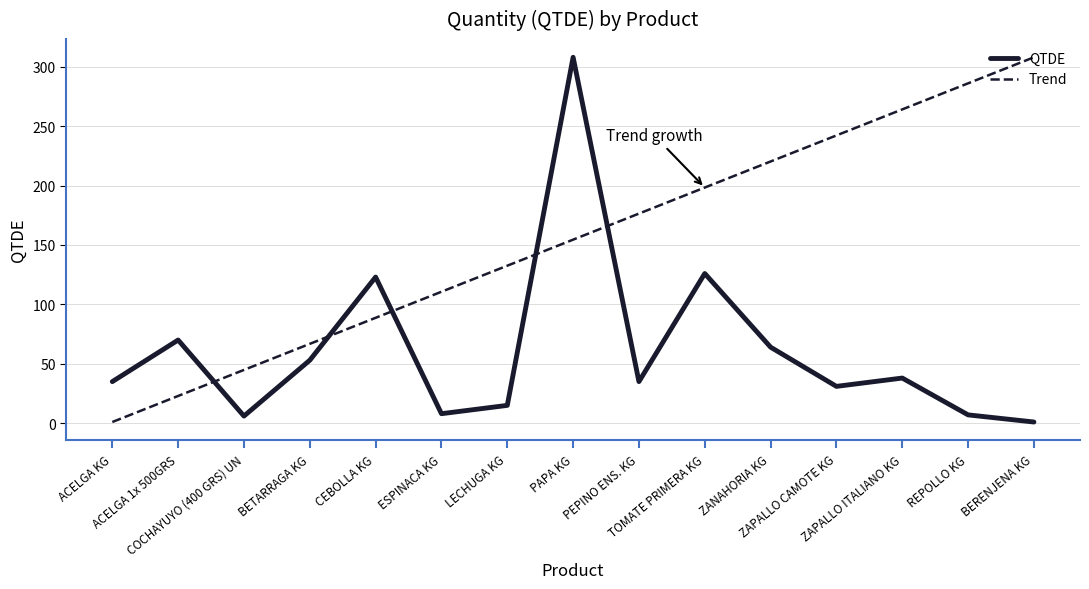

Count the number of categories in the chart.

15